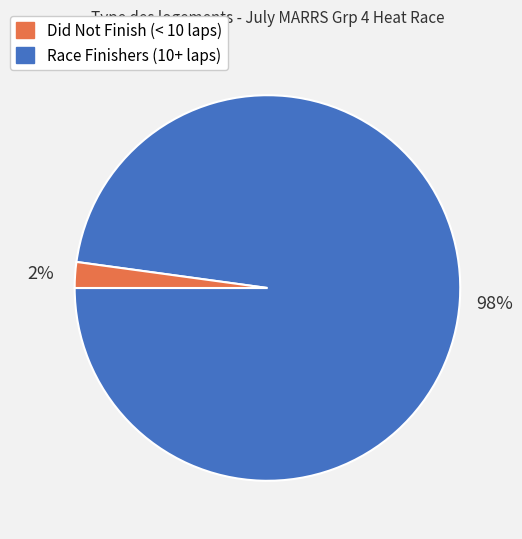

To the nearest percent, what is the difference between the largest and smallest slice percentages?

96%